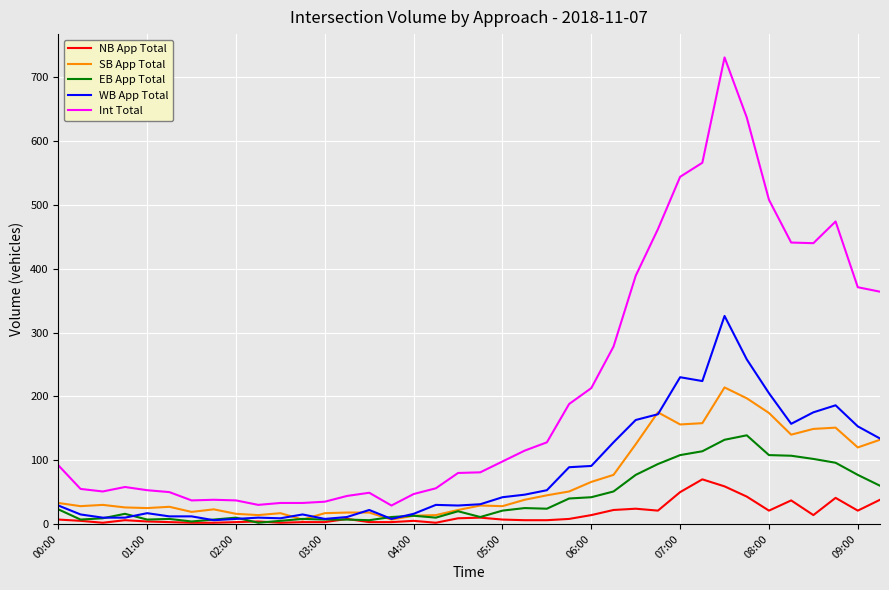

True or false: EB App Total has more than 0 points higher than both neighbors.

True